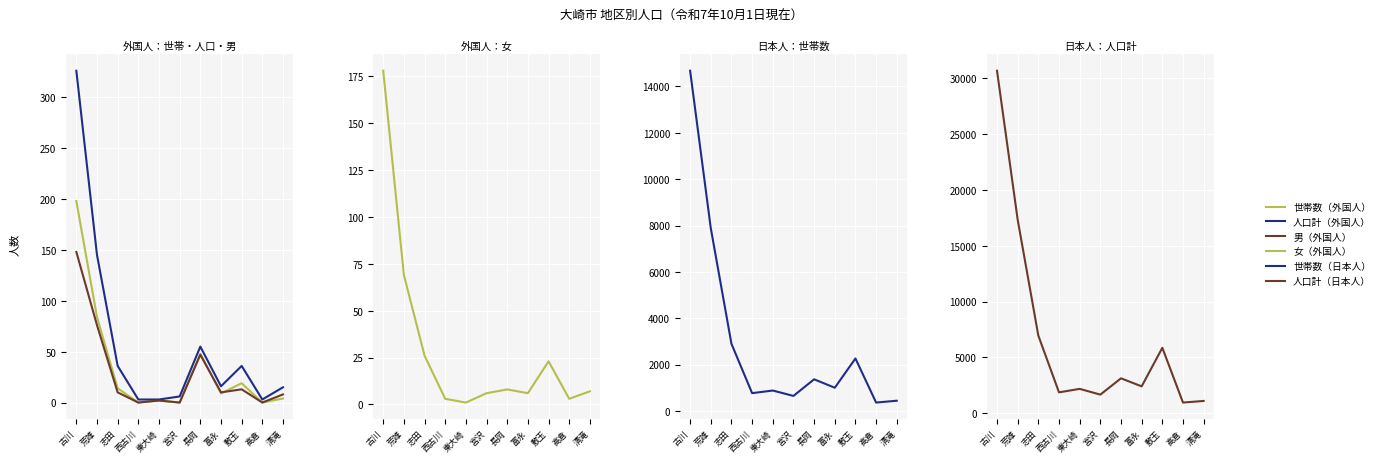

How many data points in 世帯数（外国人） are less than 9?

5